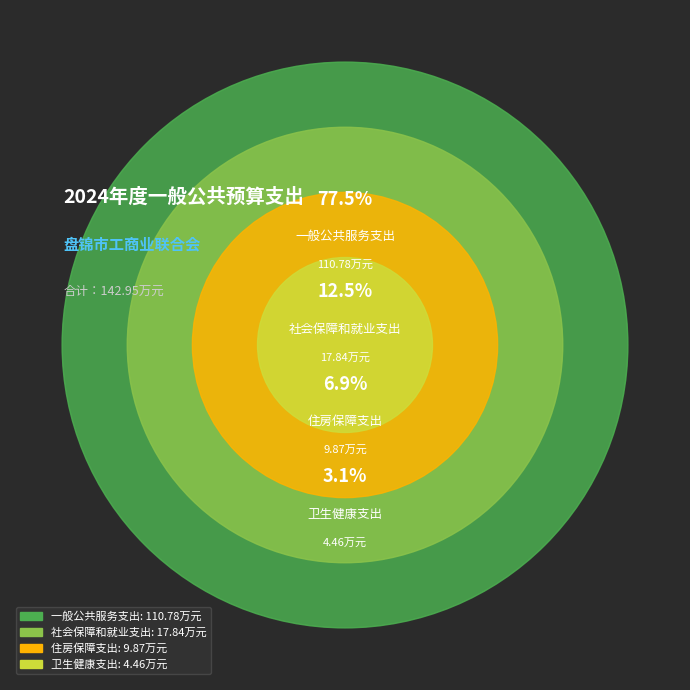

How many segments does this pie chart have?

4